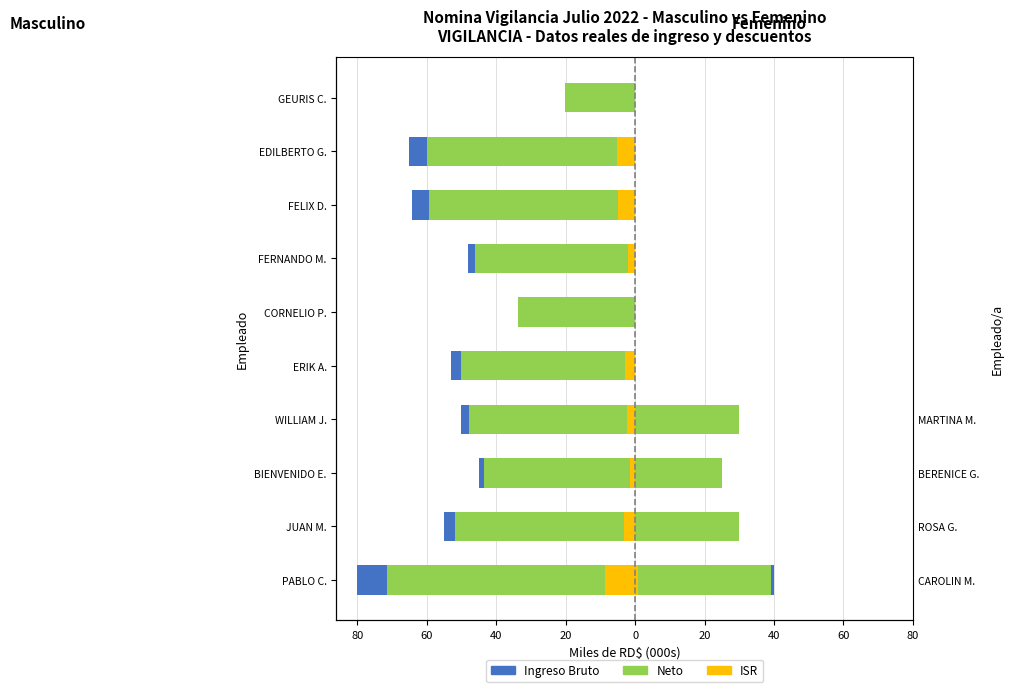

What is the spread (max minus min) of values at BIENVENIDO E.?

43.5